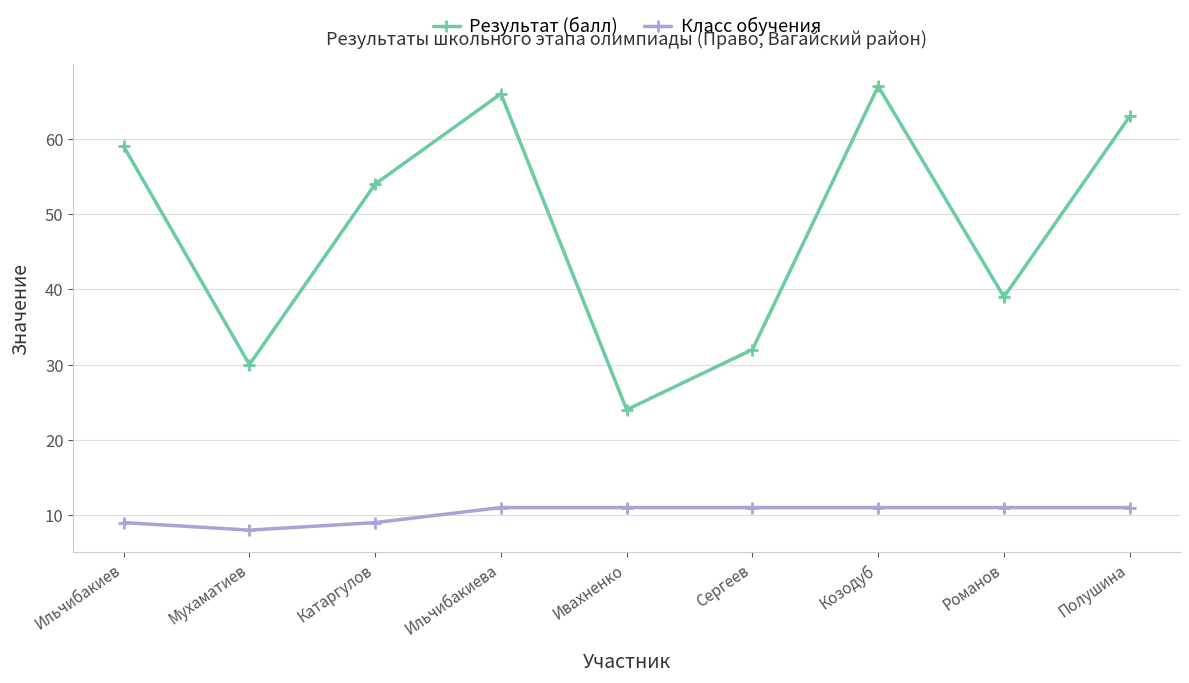

What is the difference between the maximum and second lowest values in the Класс обучения series?

2